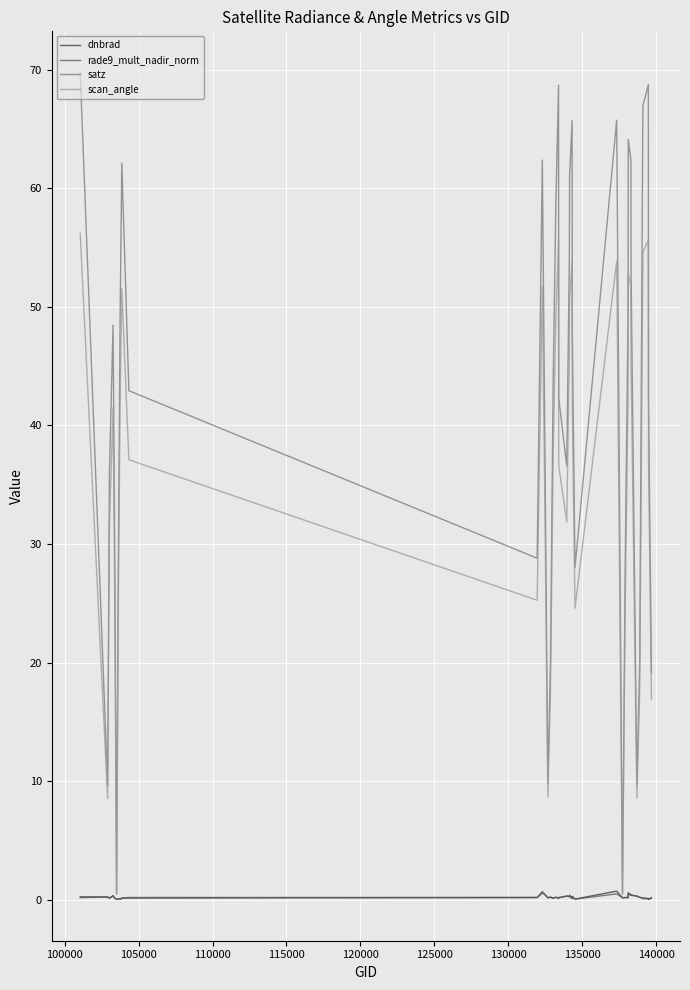

Which series has the largest range (max minus min)?

satz